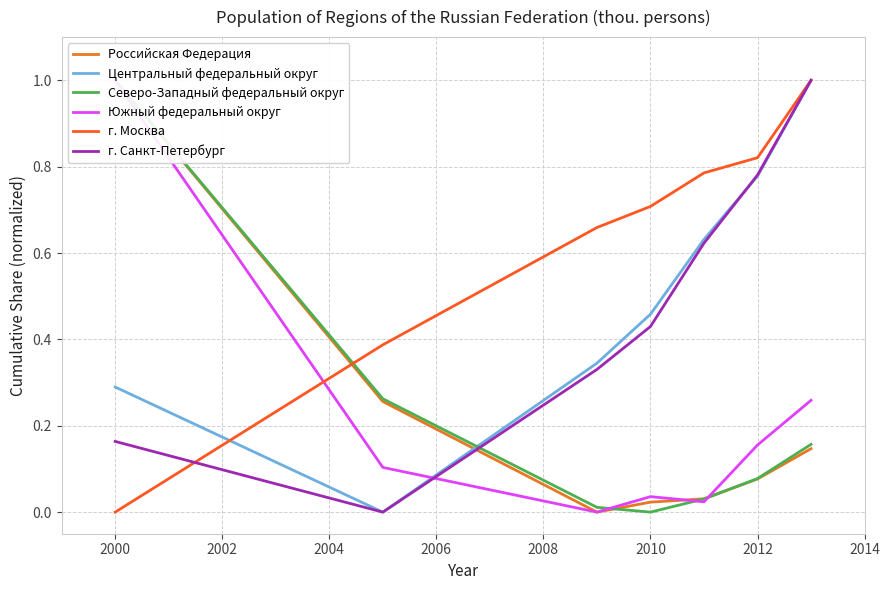

After their last crossing, which series has the higher values: Российская Федерация or г. Москва?

г. Москва